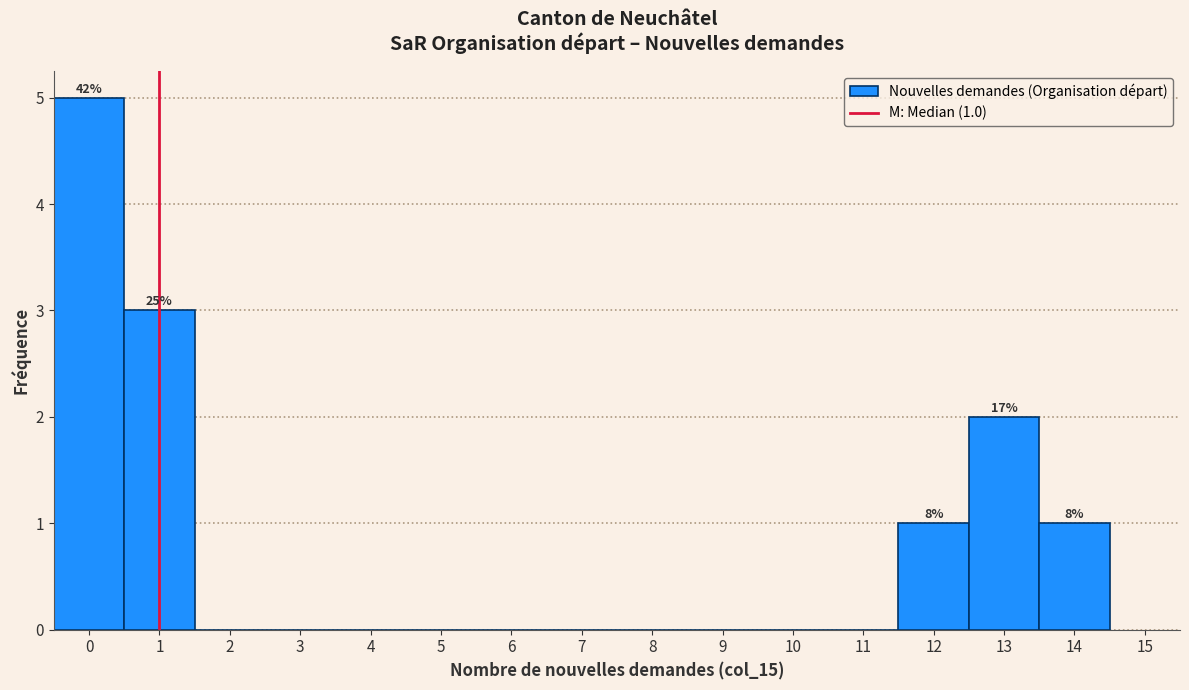

Over which range of the x-axis is the bar tallest?

-0.5 to 0.5